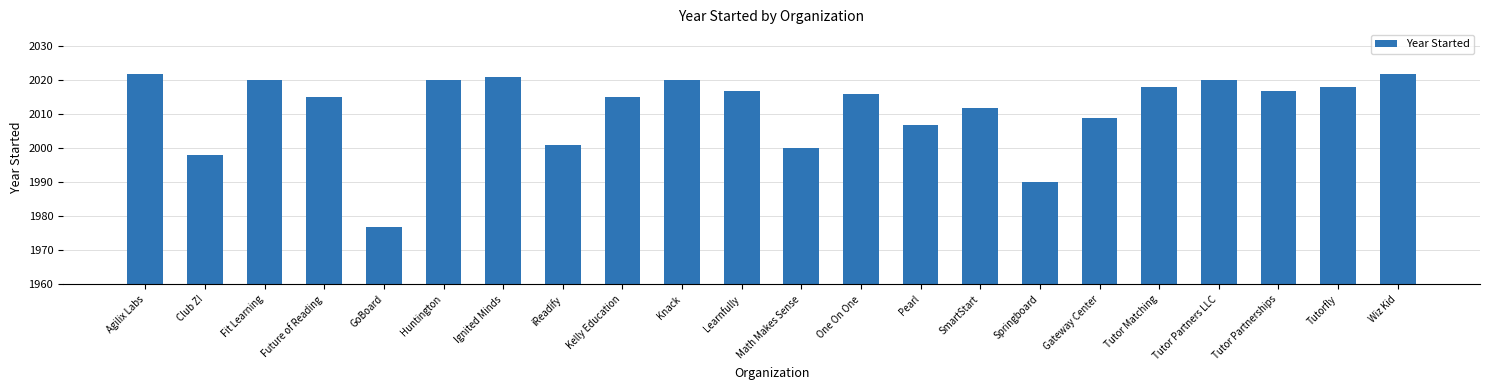

What is the label of the 21st bar from the right?

Club Z!